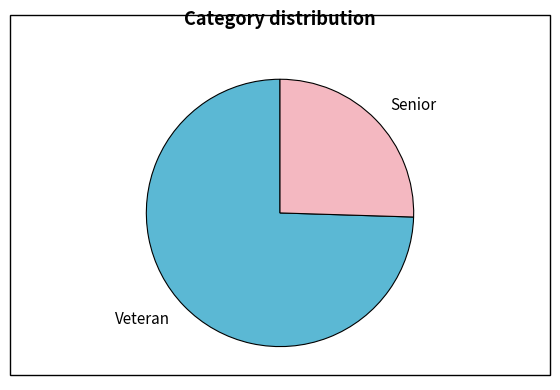

Which category has the biggest portion of the pie?

Veteran